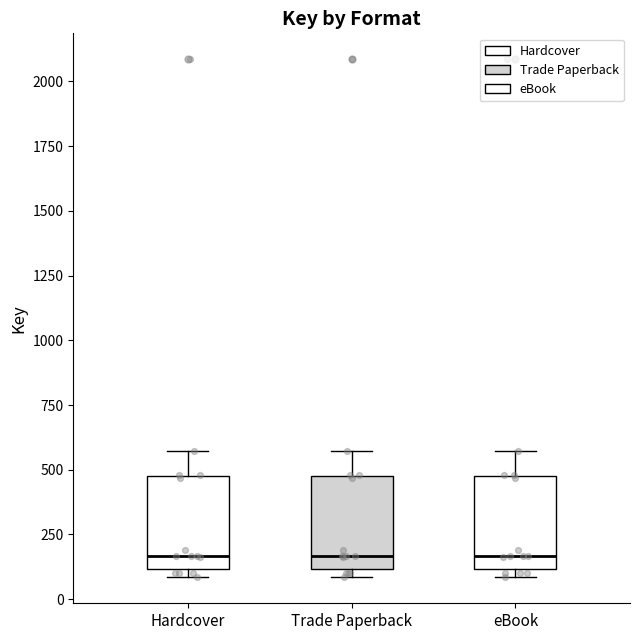

Reading left to right, read every box against the y-axis: the position of its median line, the range the box covers, and the ends of its whiskers. The values are not printed on the chart, so give them approximately, as read against the axis.

Hardcover: median 150, box 100 to 500, whiskers 100 (just below the box's lower edge) to 550
Trade Paperback: median 150, box 100 to 500, whiskers 100 (just below the box's lower edge) to 550
eBook: median 150, box 100 to 500, whiskers 100 (just below the box's lower edge) to 550